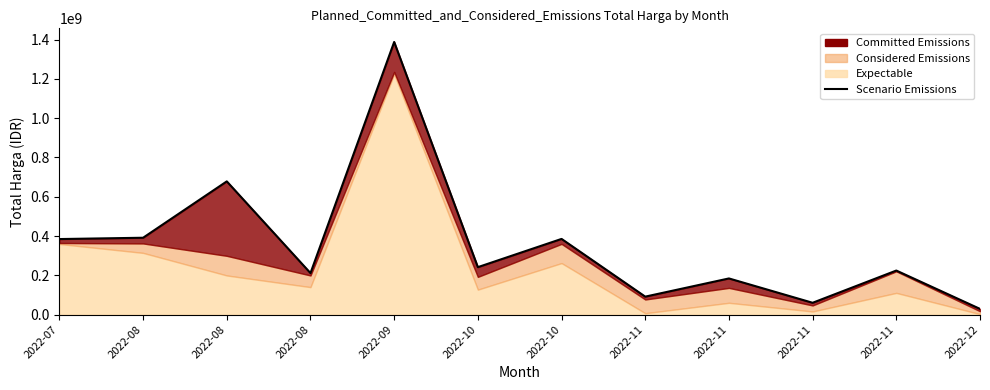

How many points are lower than both their immediate neighbors (excluding endpoints)?

4